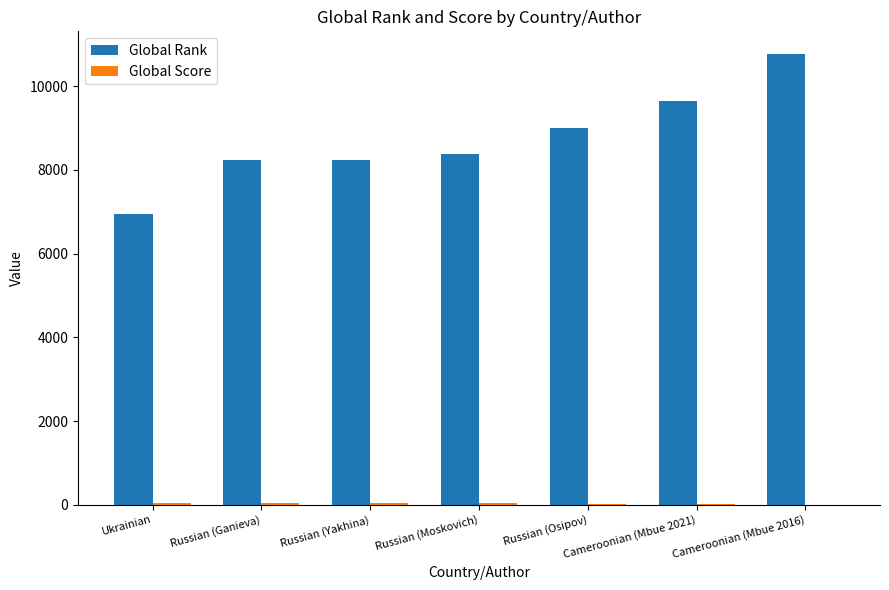

How many categories are shown in the chart?

7